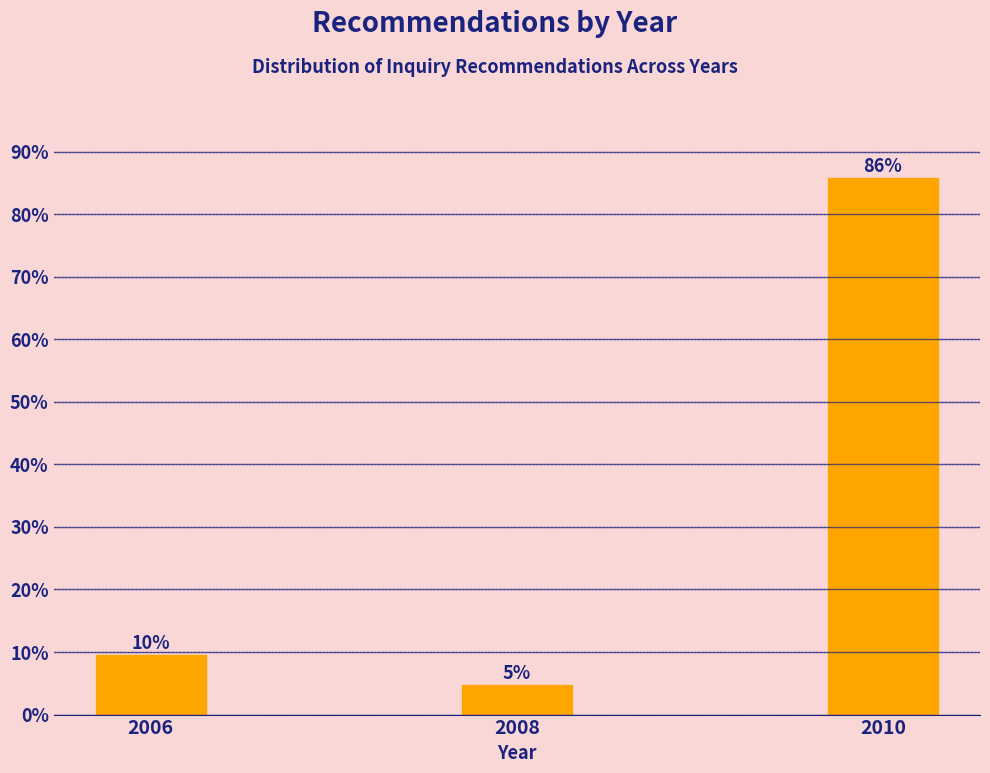

Does the chart contain any negative values?

No